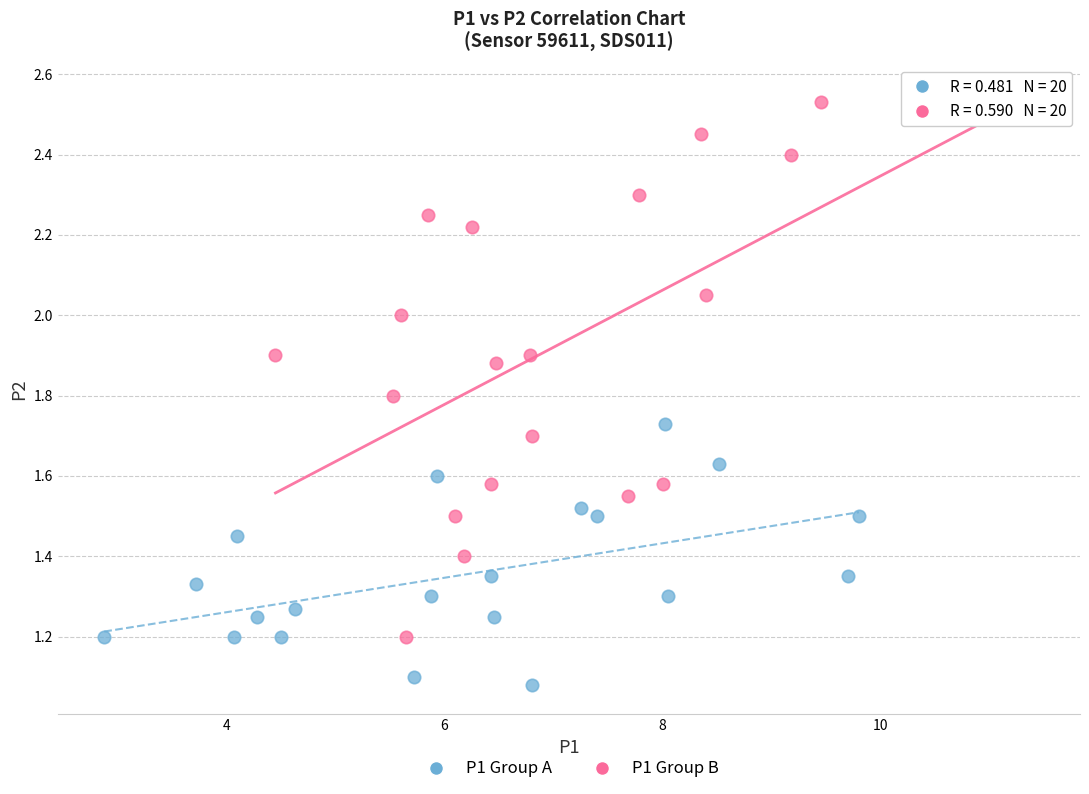

Which series has the widest spread of Y values?

P1 Group B